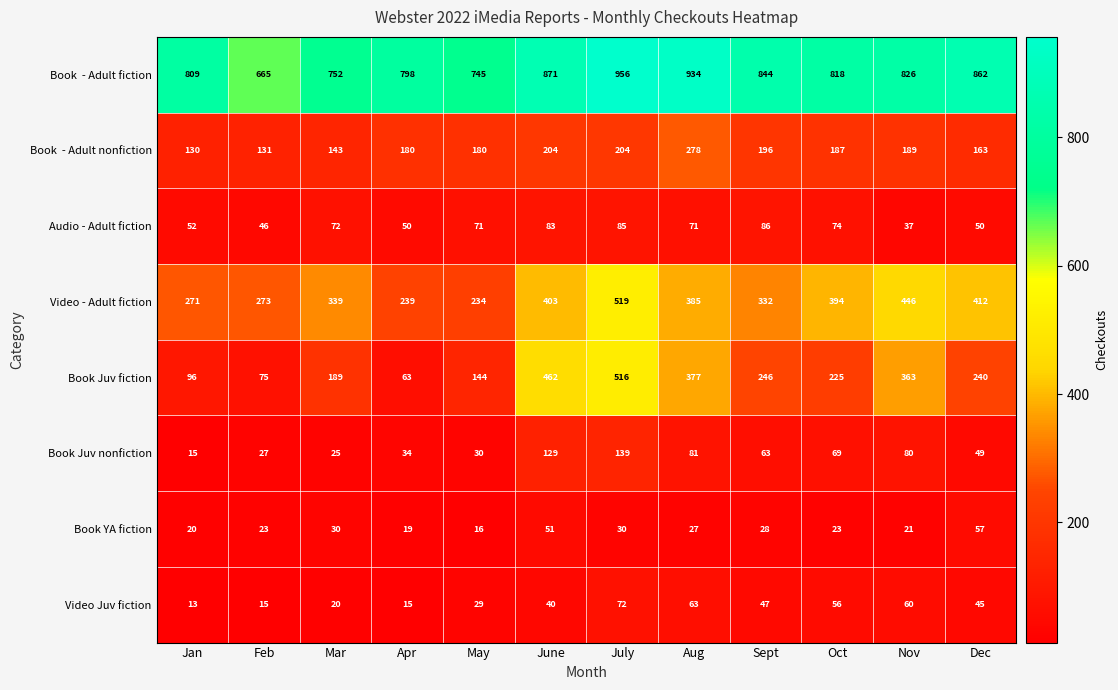

What is the difference between the maximum and second lowest values in the Video - Adult fiction series?

280